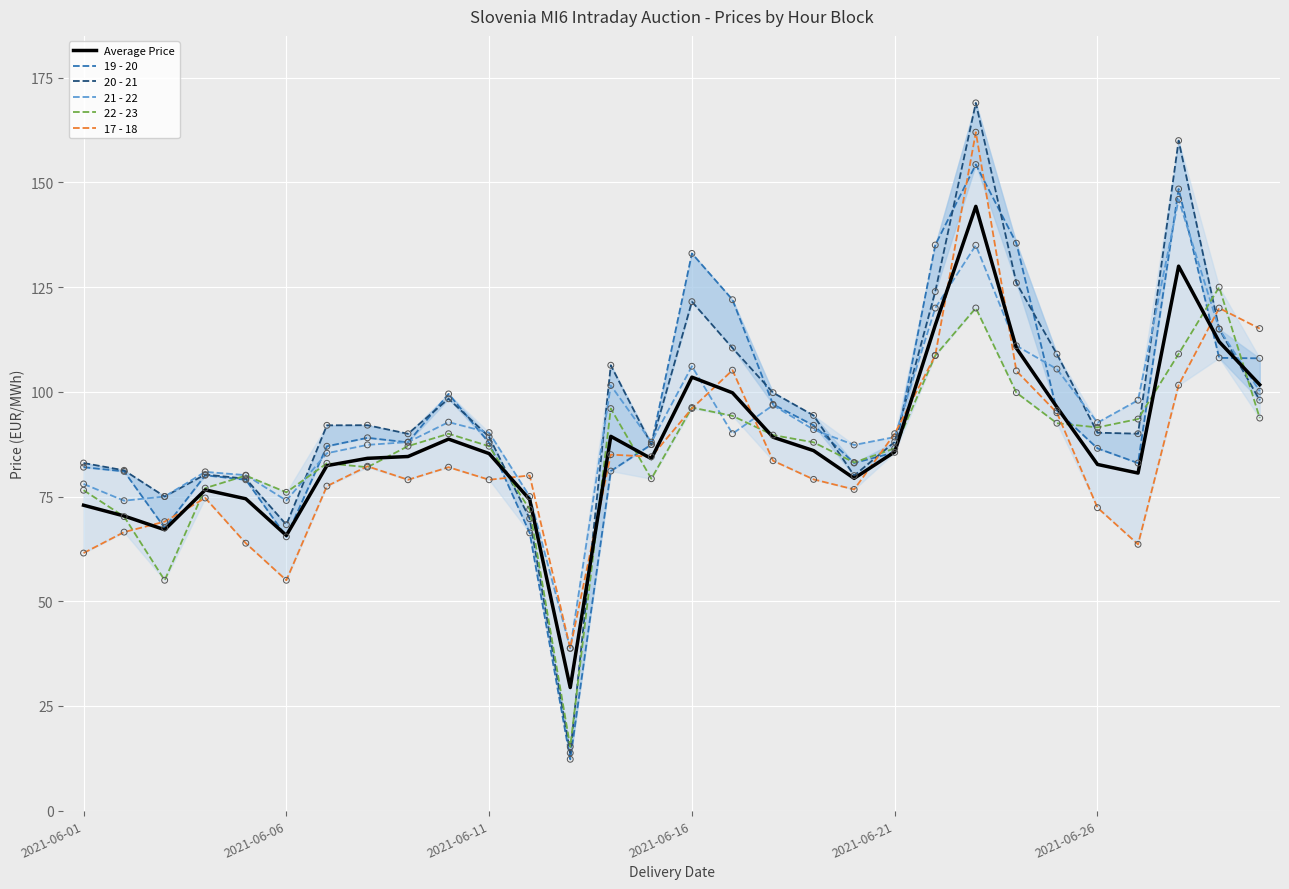

Which series has the largest total across all categories?

20 - 21